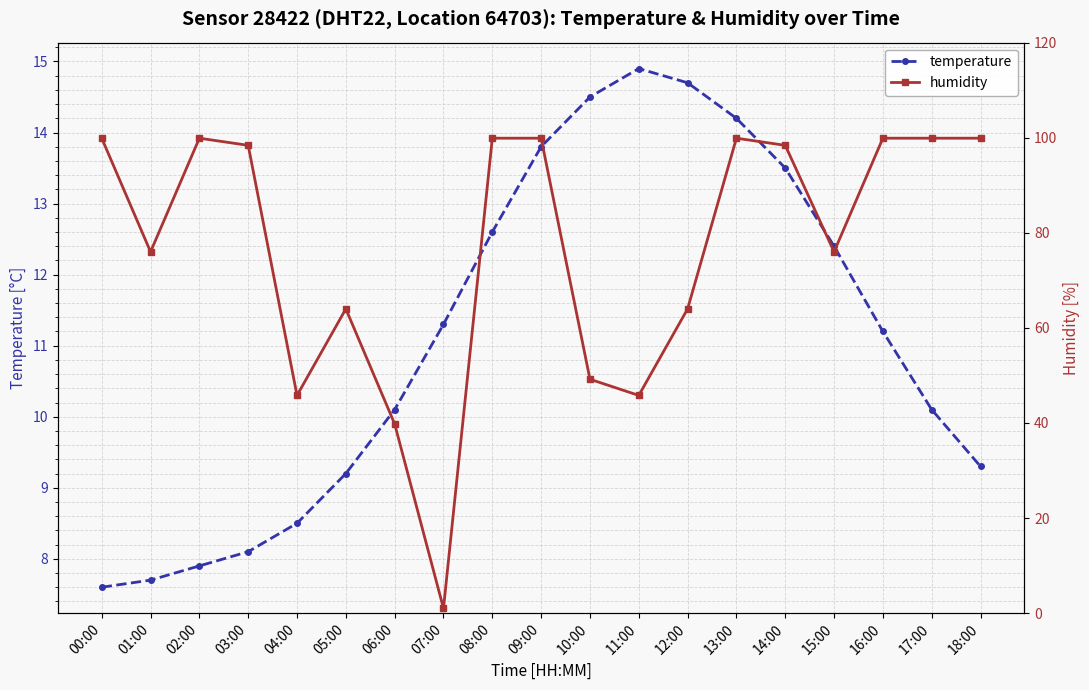

Is it true that humidity equals 99.9 at 08:00?

True